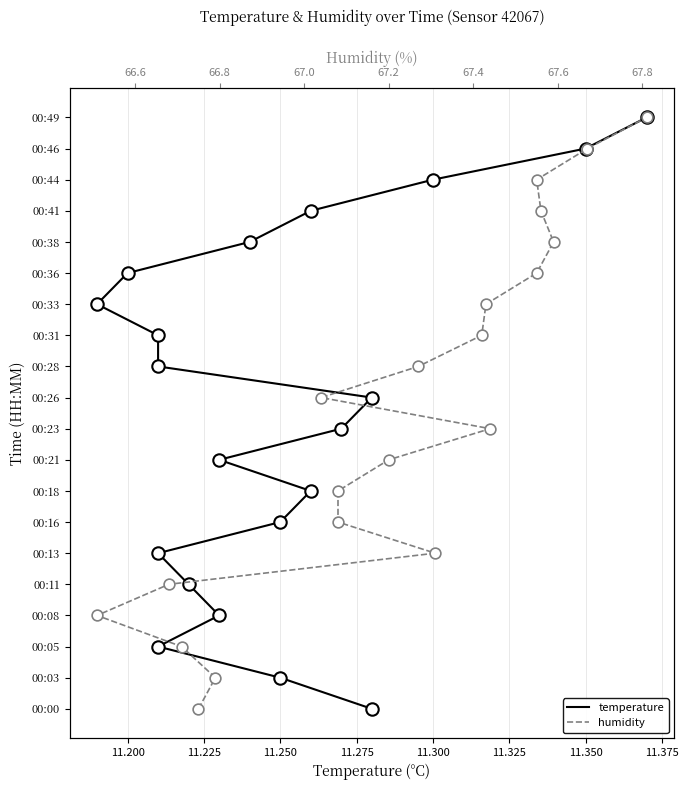

Which series reaches the maximum Y coordinate?

temperature